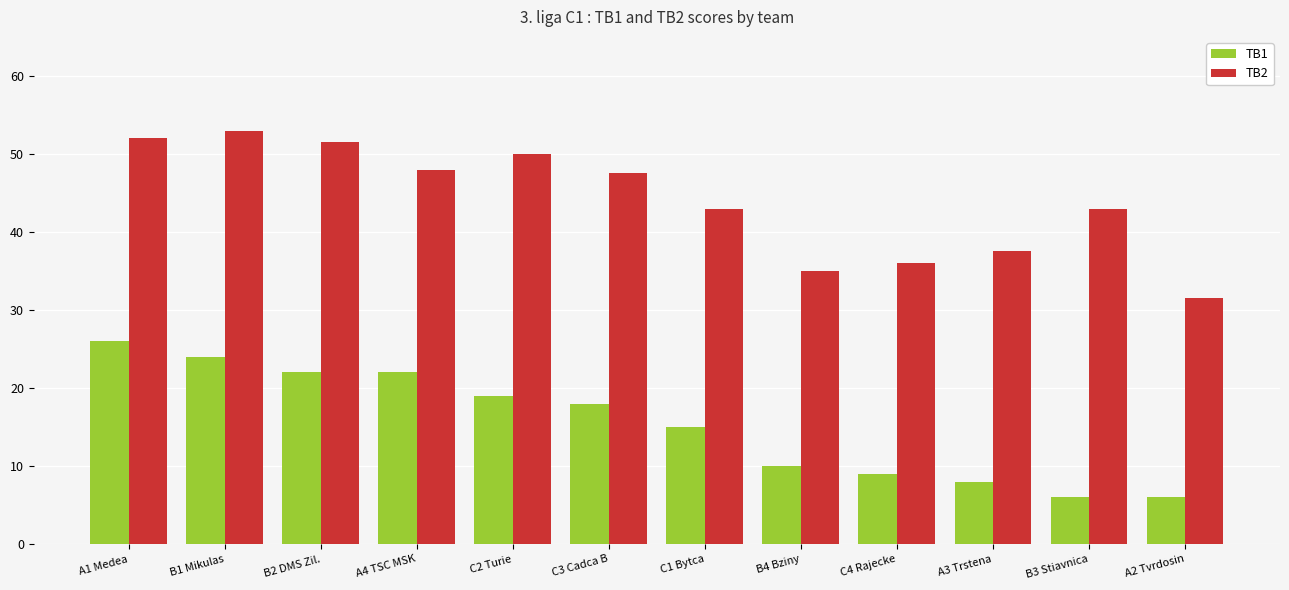

What is the greatest value displayed?

53.0